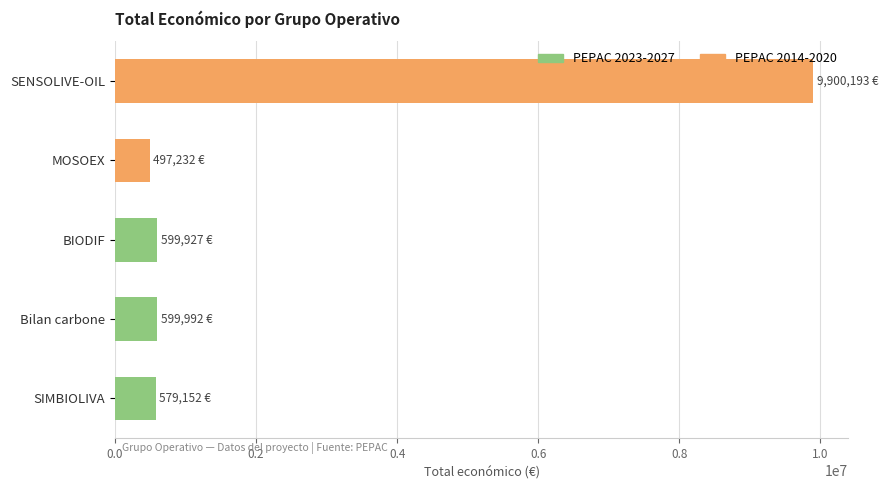

How many bars are there in total?

5